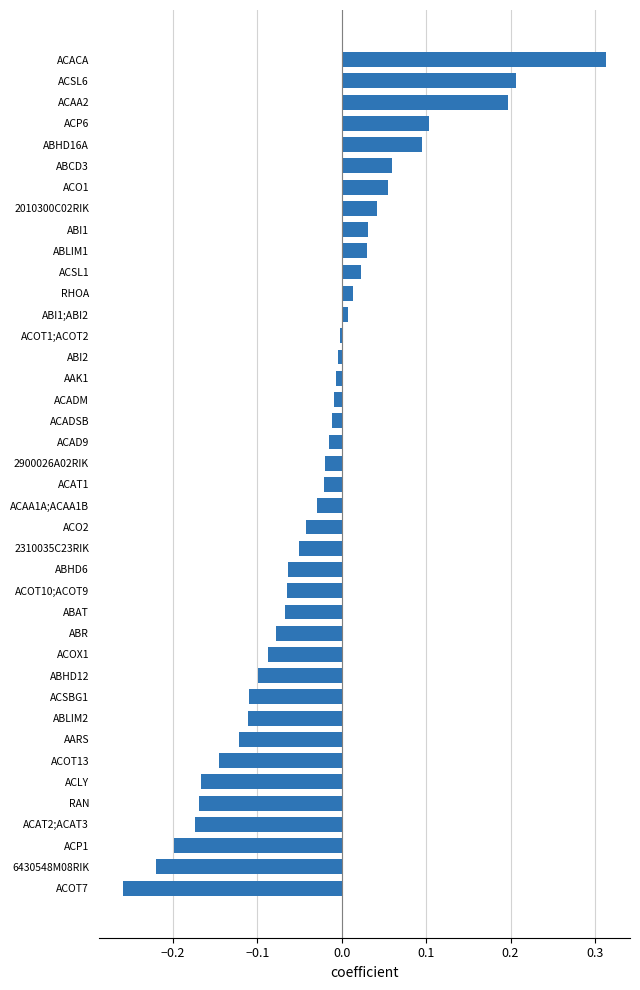

Are the bars grouped side by side (vs. stacked)?

No